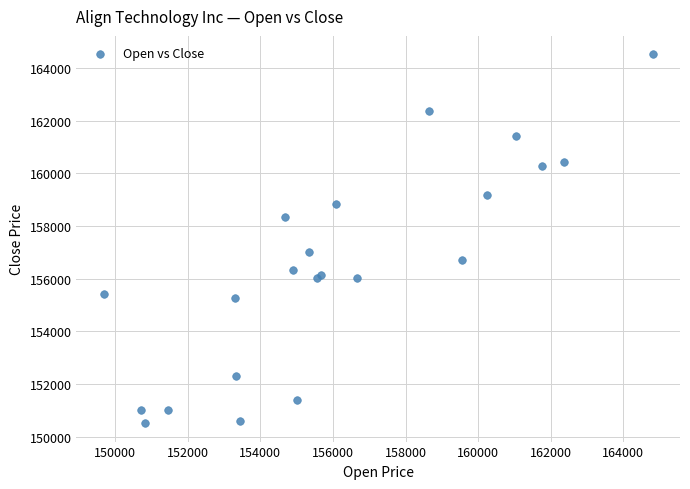

What Y value in the scatter plot is closest to 157518?

157001